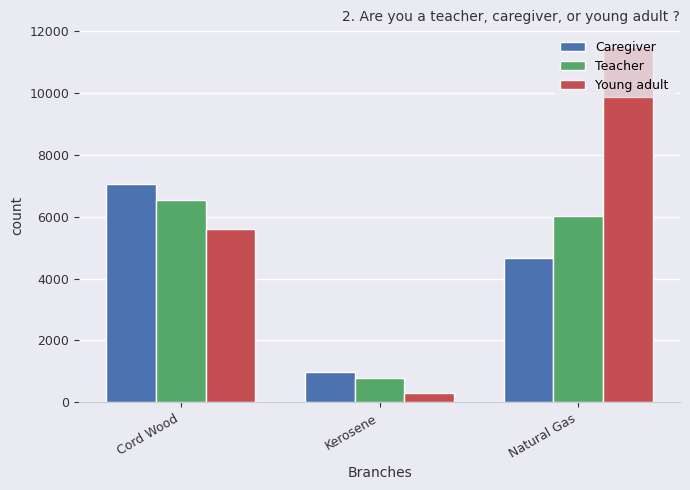

Does the chart contain any negative values?

No